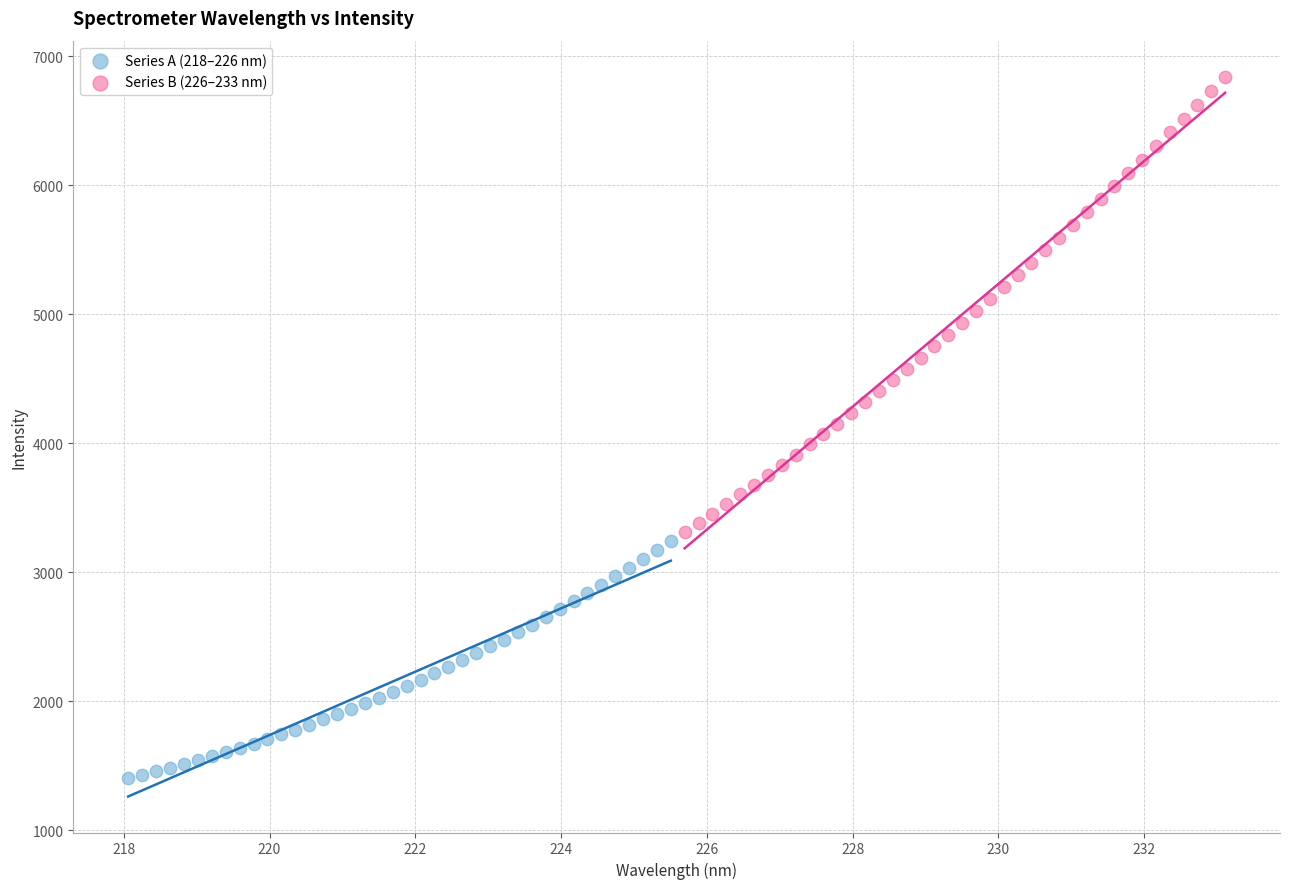

Which series contains the highest Y value?

Series B (226–233 nm)